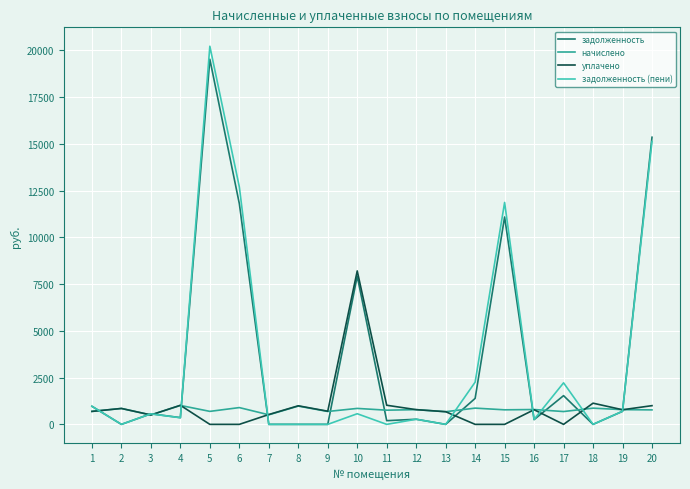

Which series has the widest spread of values?

задолженность (пени)